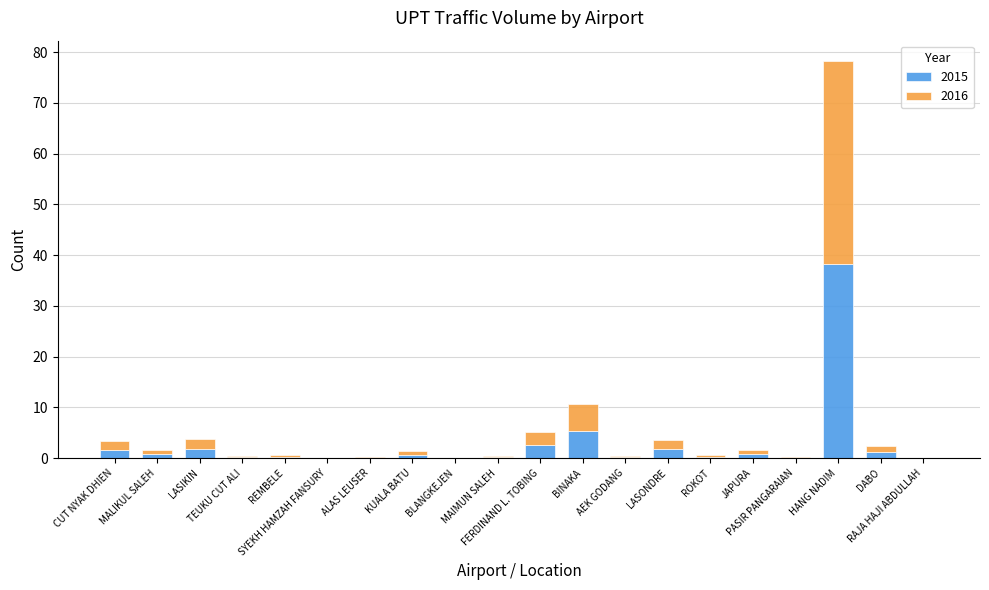

What is the highest value of the 2015 series?

38.3